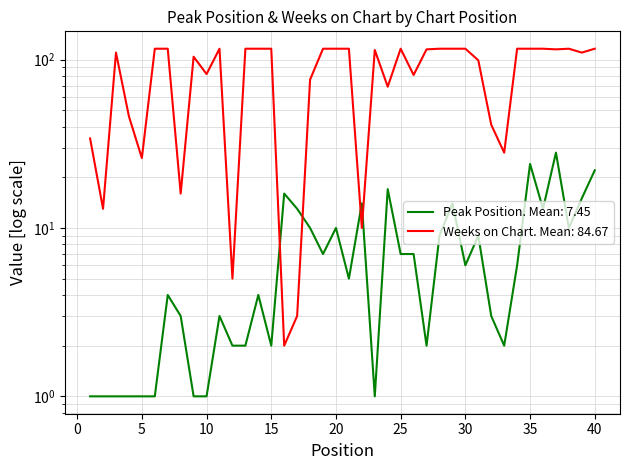

Where do Weeks on Chart and Peak Position first cross each other?

15 and 16